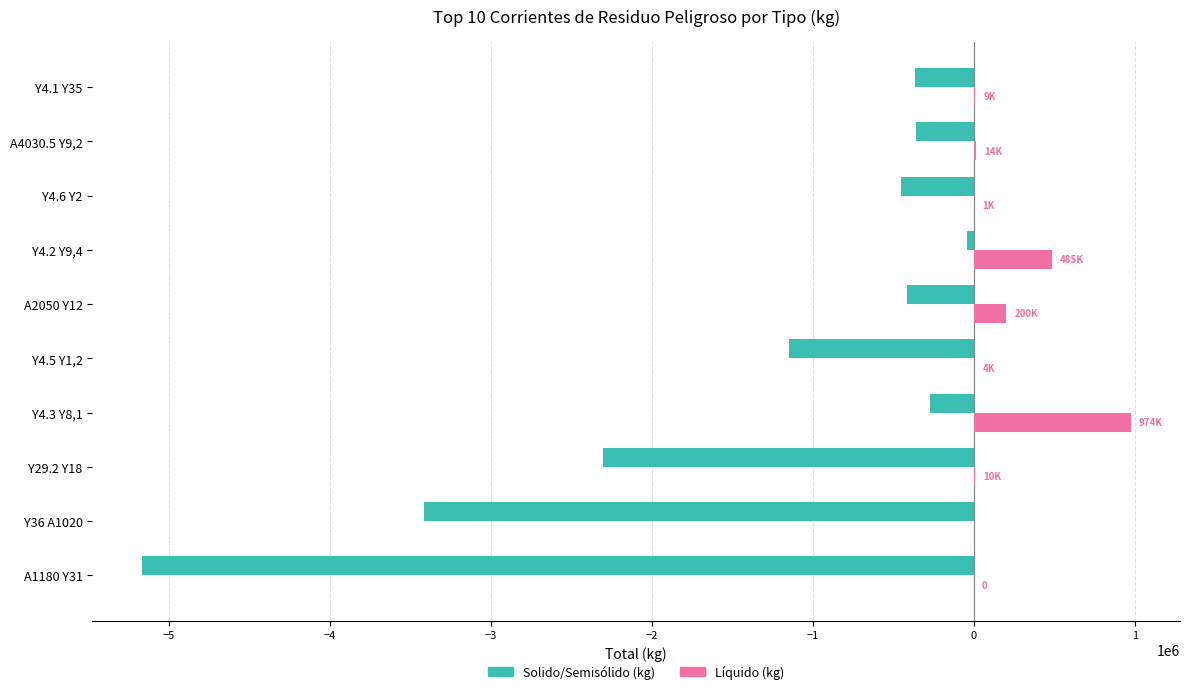

At which label is Solido/Semisólido (kg) closest to -2605548?

Y29.2 Y18